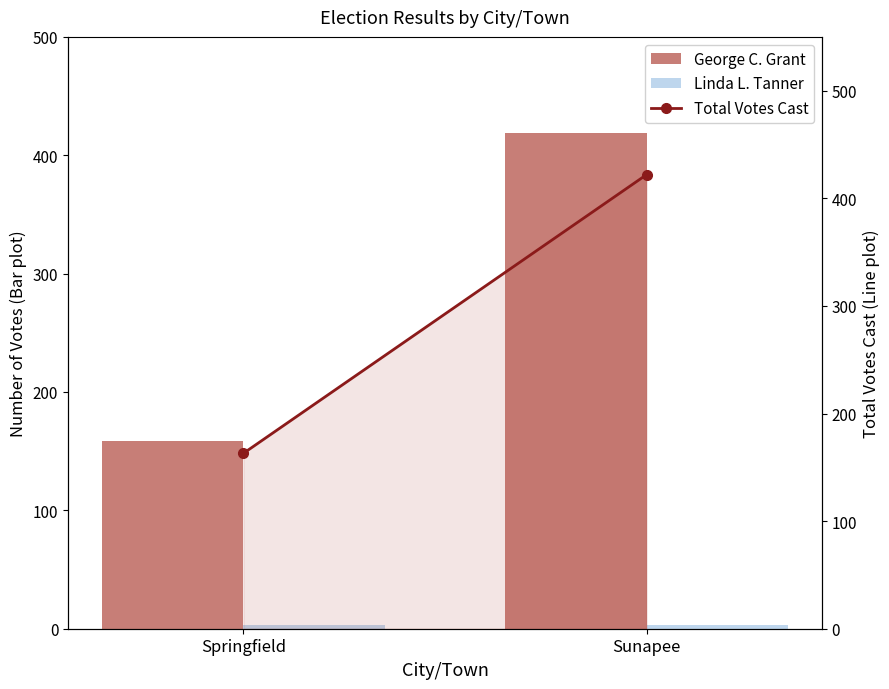

List the labels in order of Linda L. Tanner value, largest first.

Springfield, Sunapee